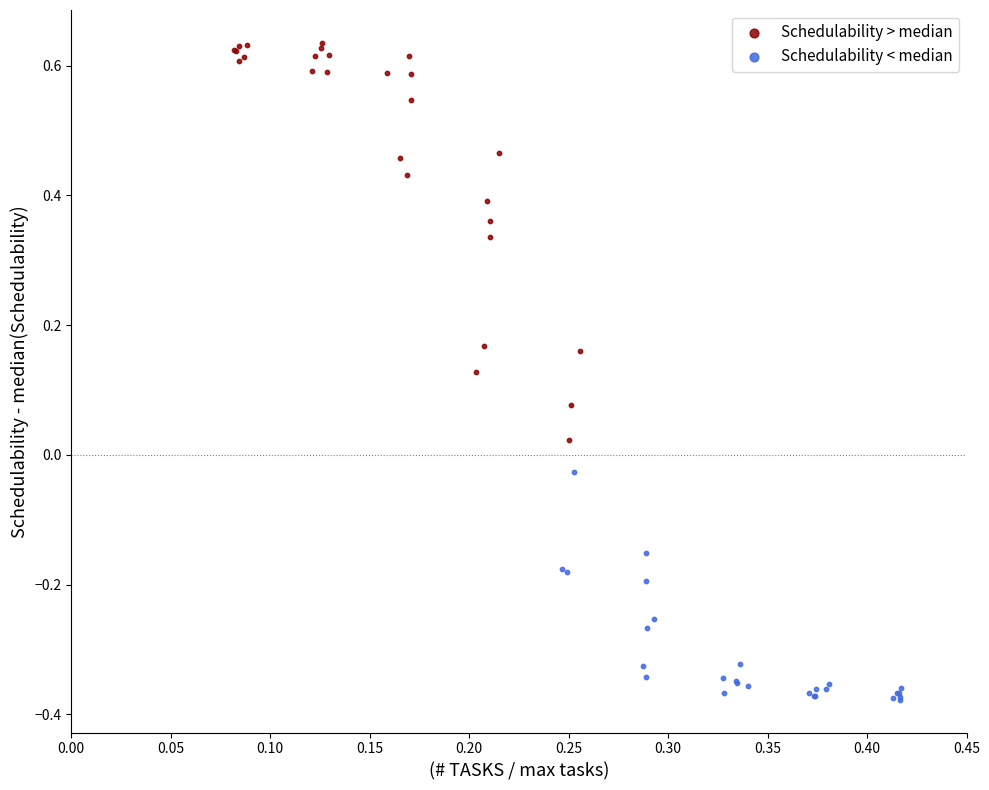

Which series contains the lowest Y value?

Schedulability < median